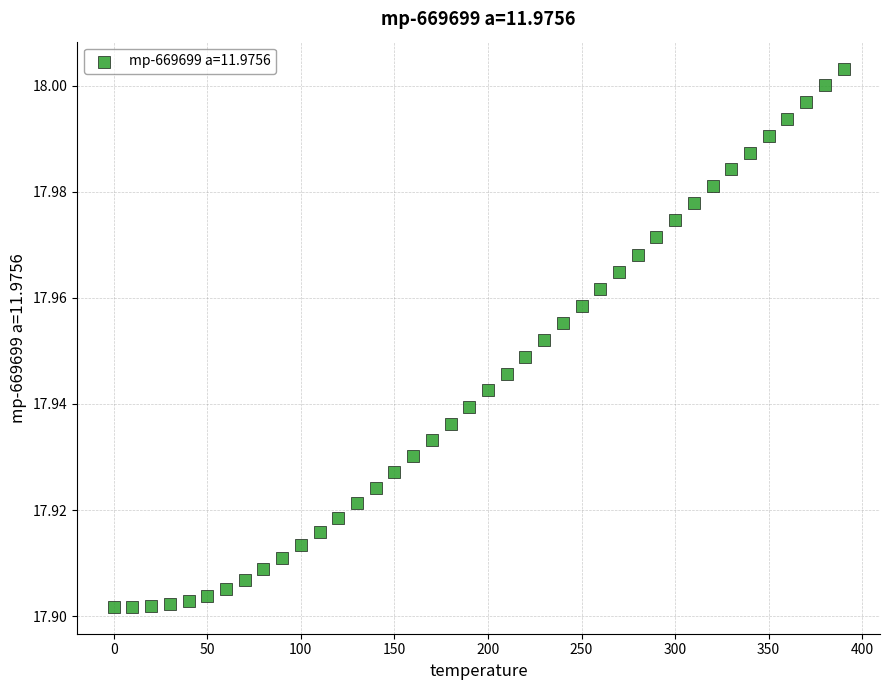

What is the range of X values (max minus min)?

390.0